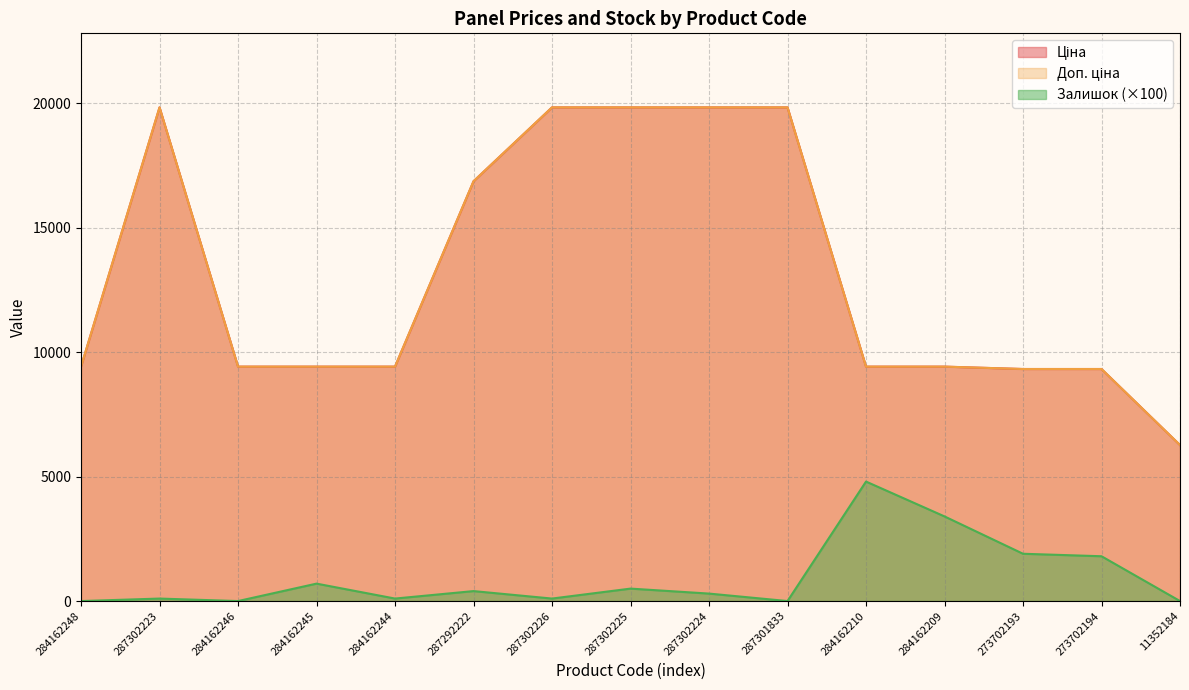

Where is Залишок nearest to the value 2400?

273702193